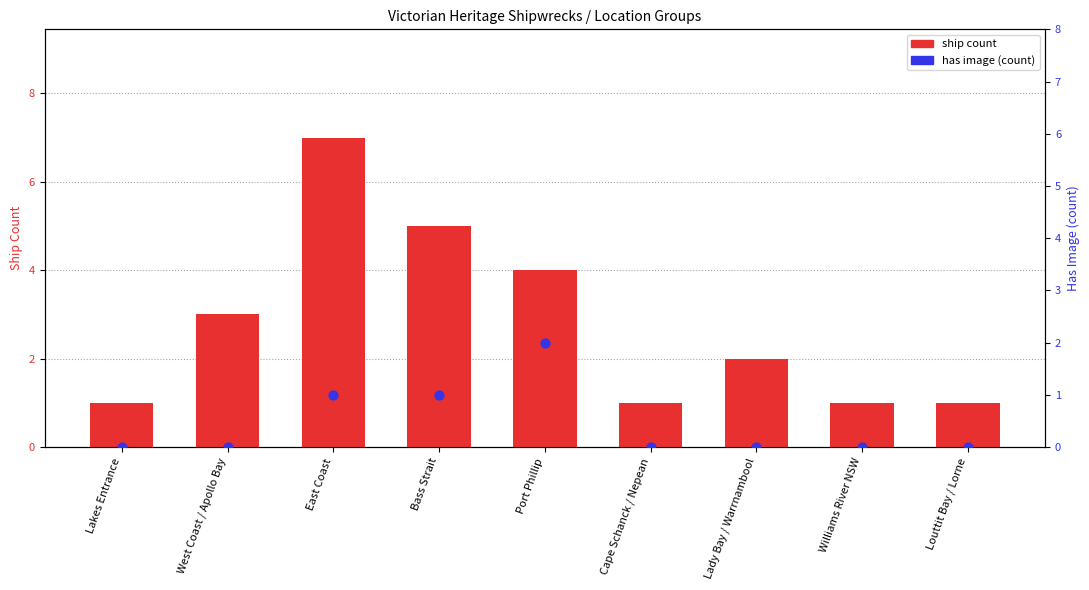

Is the value of ship count at East Coast greater than the value of has image (count) at Lakes Entrance?

Yes